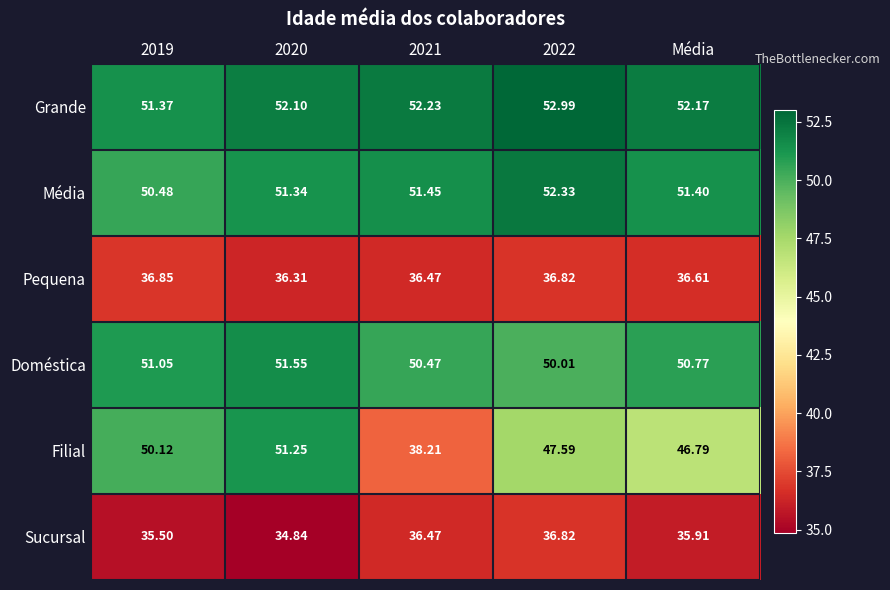

Which series has the widest spread of values?

Filial